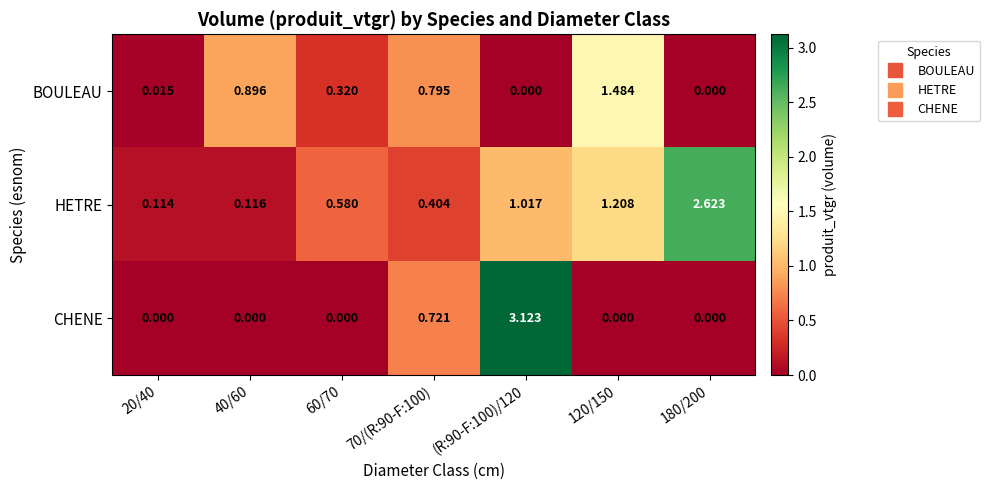

How many distinct data groups are displayed?

3